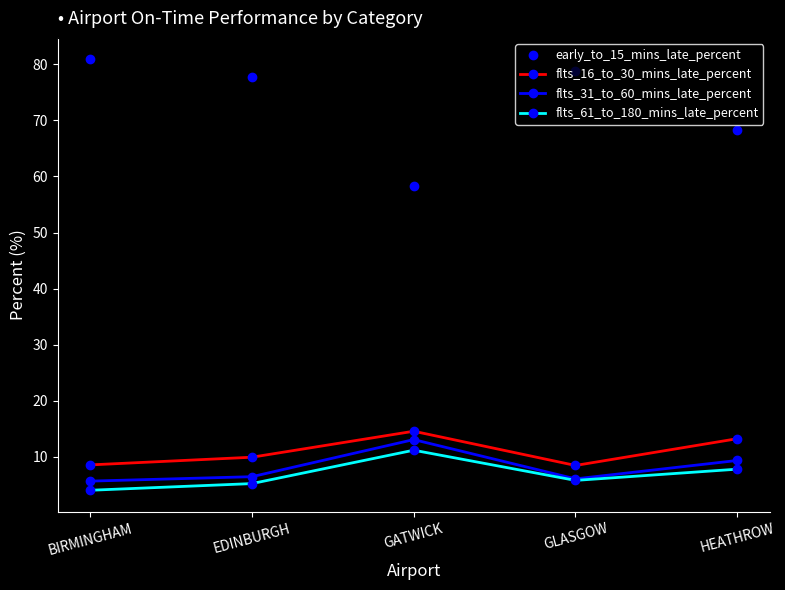

How many interior local valleys does the flts_31_to_60_mins_late_percent series have?

1